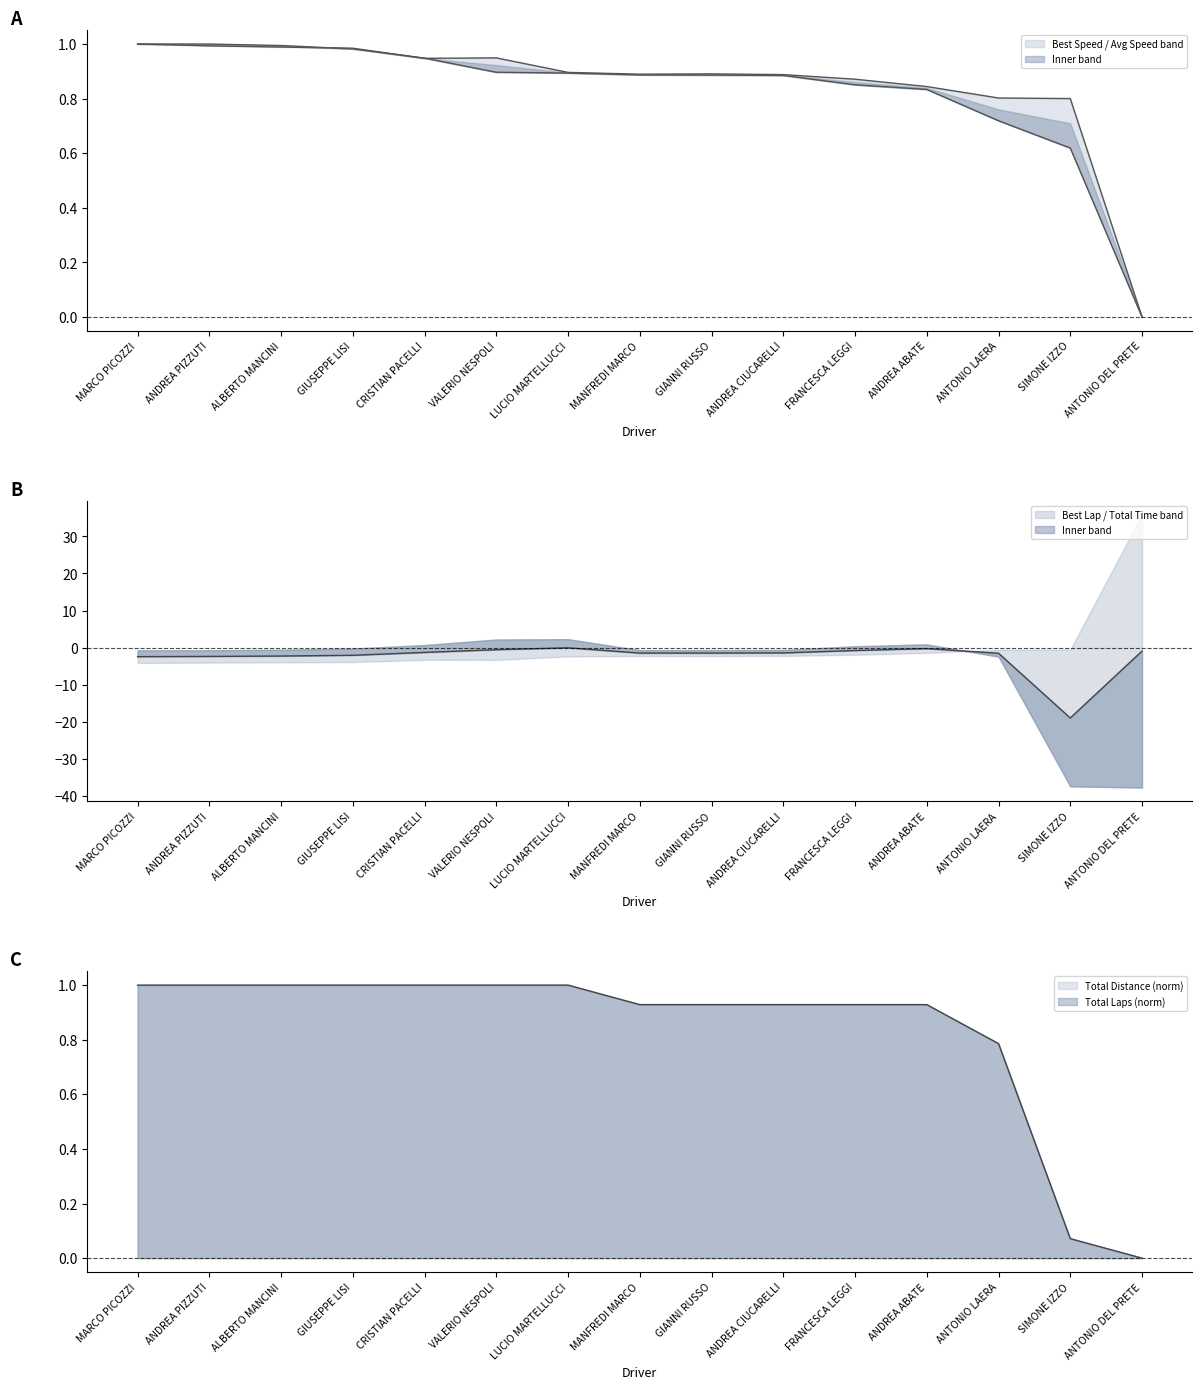

What value does the Best Lap time series have at MANFREDI MARCO?

0.9